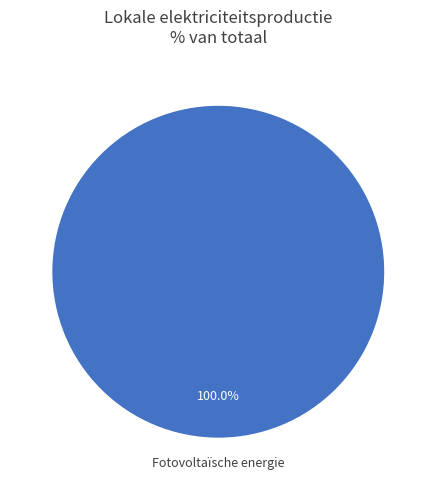

Is there a majority slice in this chart?

Yes